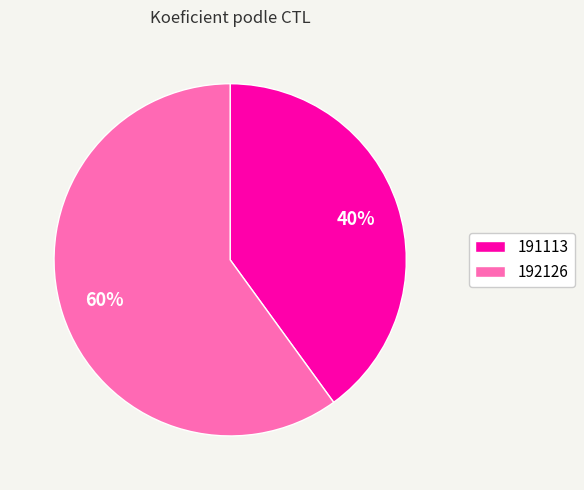

Does any single category account for the majority?

Yes